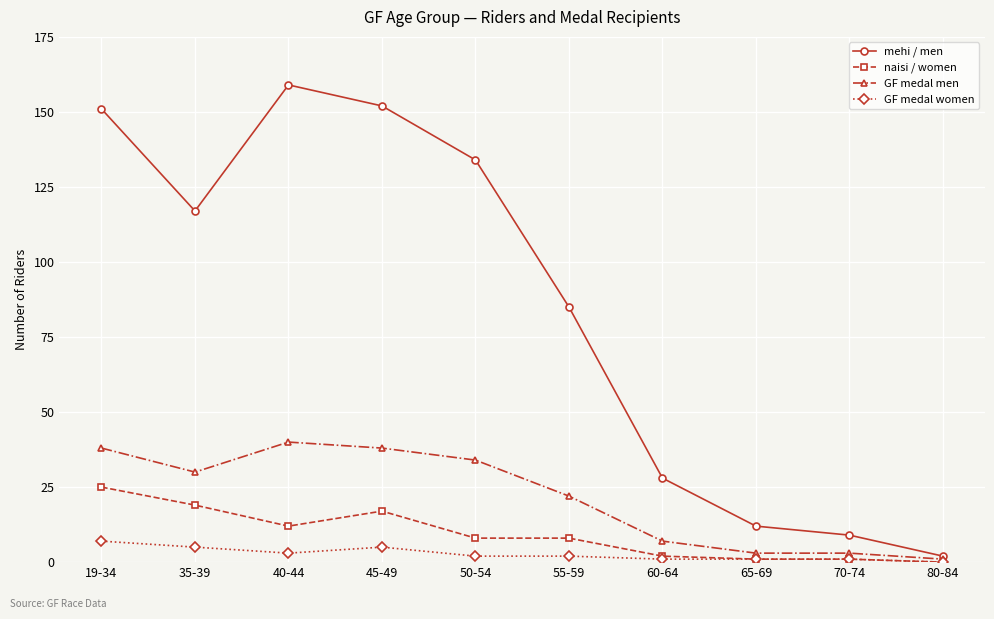

Which category has the highest value across all series?

40-44